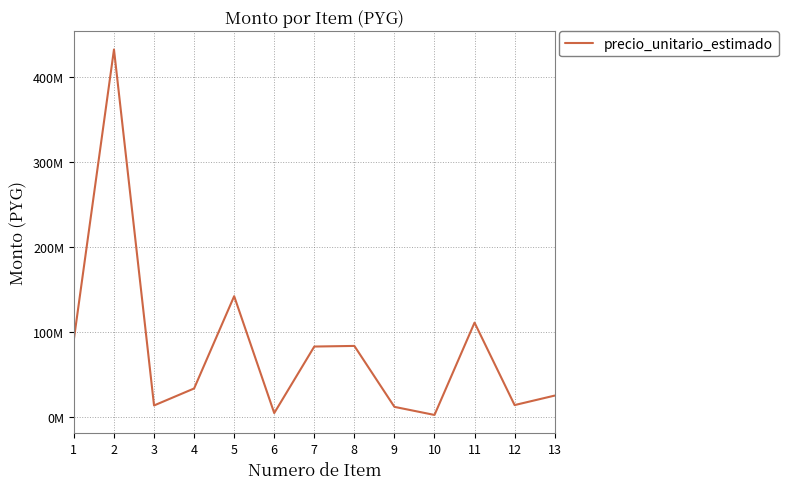

Does the chart display data point markers on the line(s)?

No